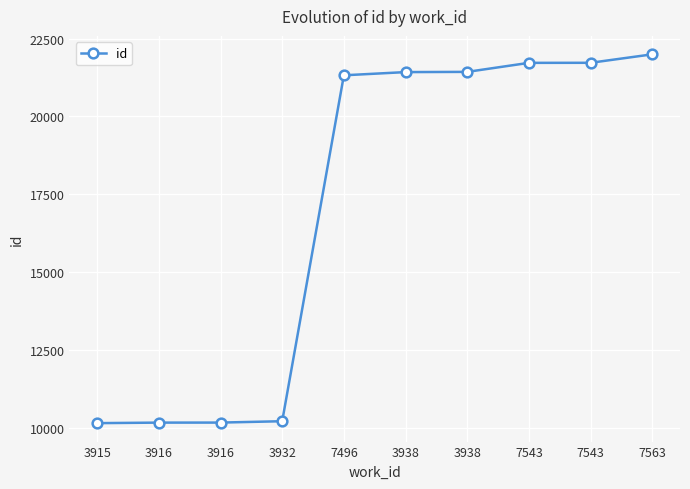

How many lines are shown in the chart?

1